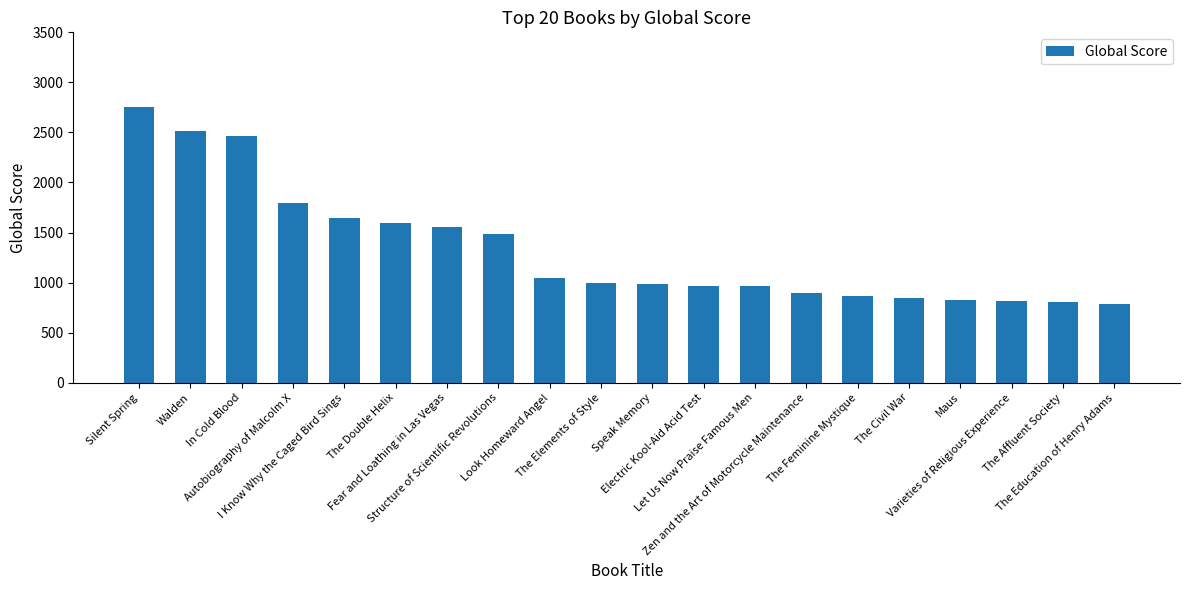

What is the smallest value displayed?

790